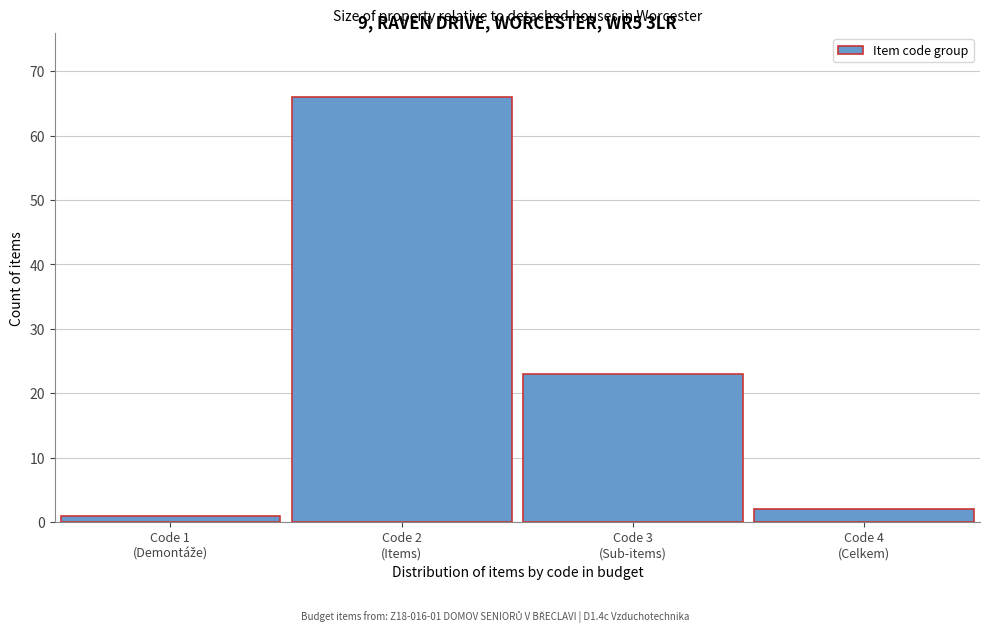

Reading right to left, what are all the values shown in this chart?

2	23	66	1